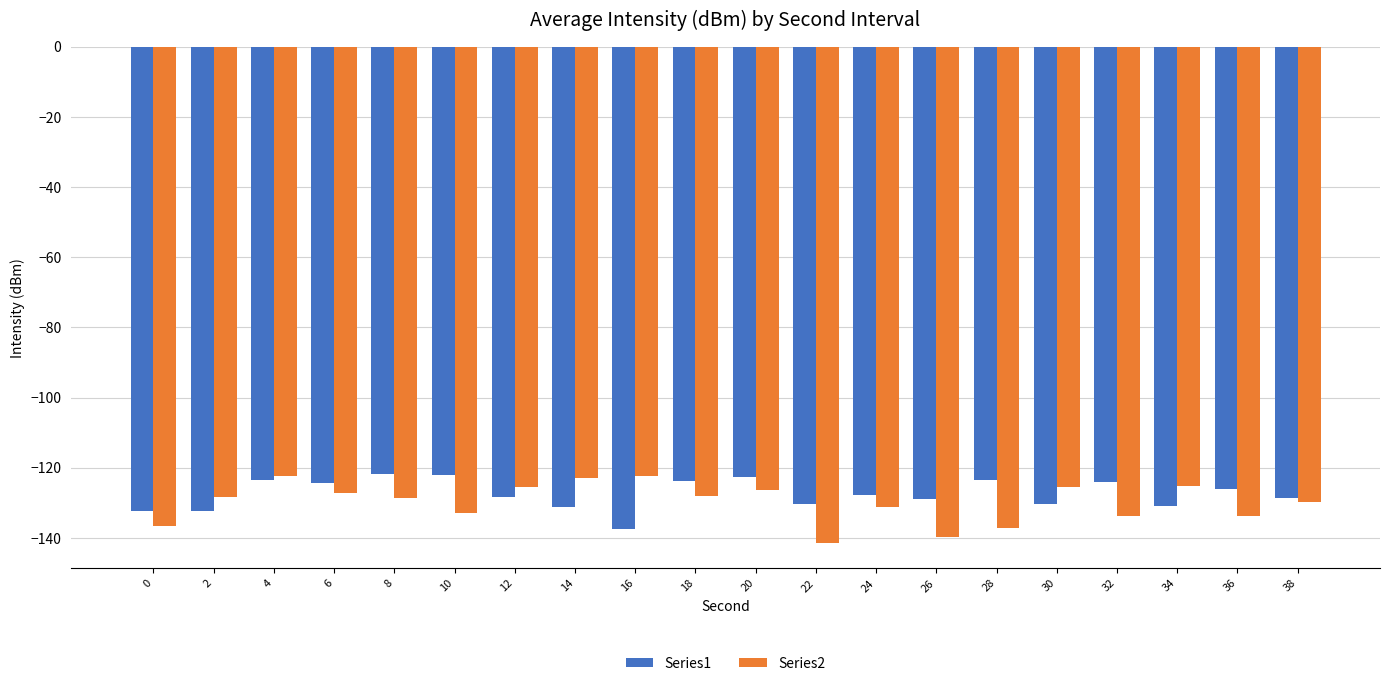

The Series1 series shows -130.4 at 22. True or false?

True